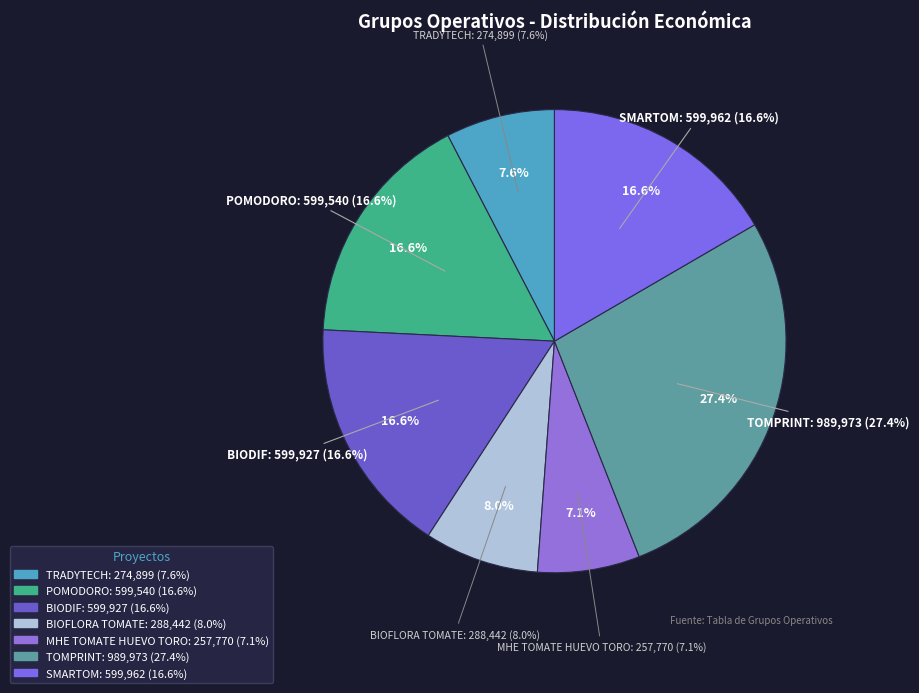

What percentage is the BIODIF slice, to the nearest percent?

17%